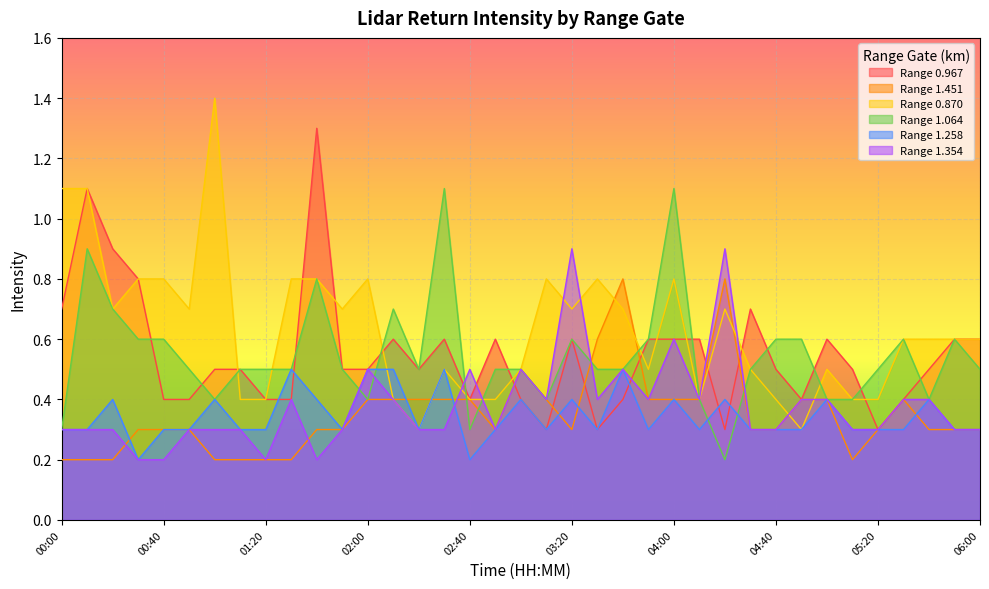

True or false: 1.258 has more than 0 interior local peaks.

True